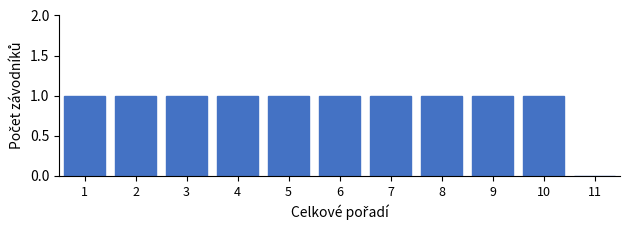

What is the height of the bar covering 5.5 to 6.5 on the x-axis? The values are not printed on the chart, so give them approximately, as read against the axis.

1